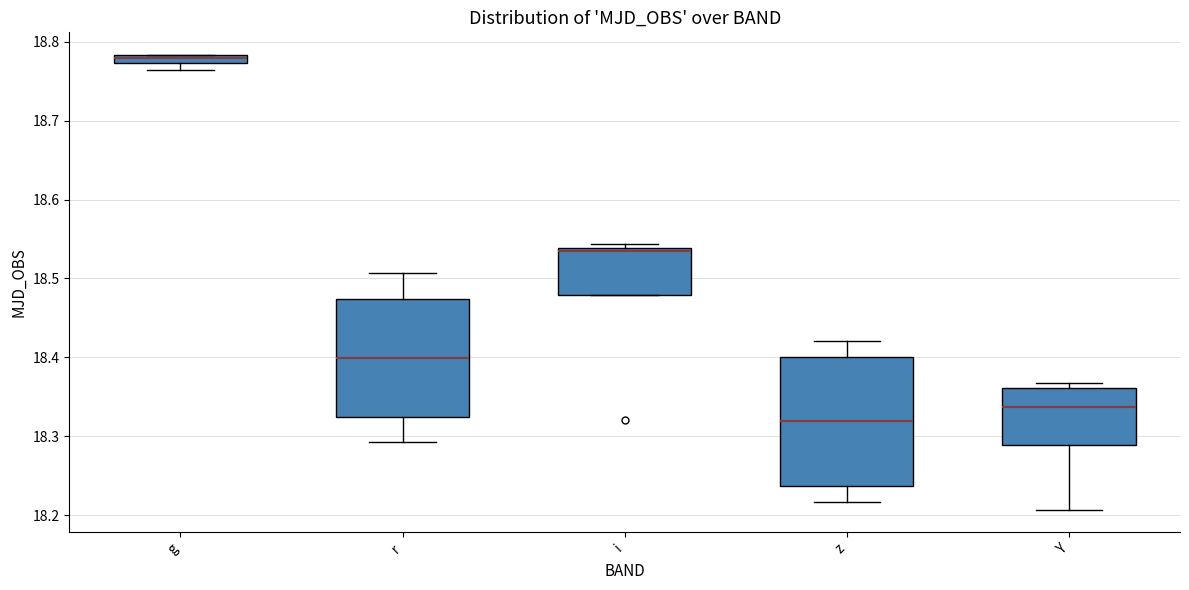

Which box has the highest median line?

g